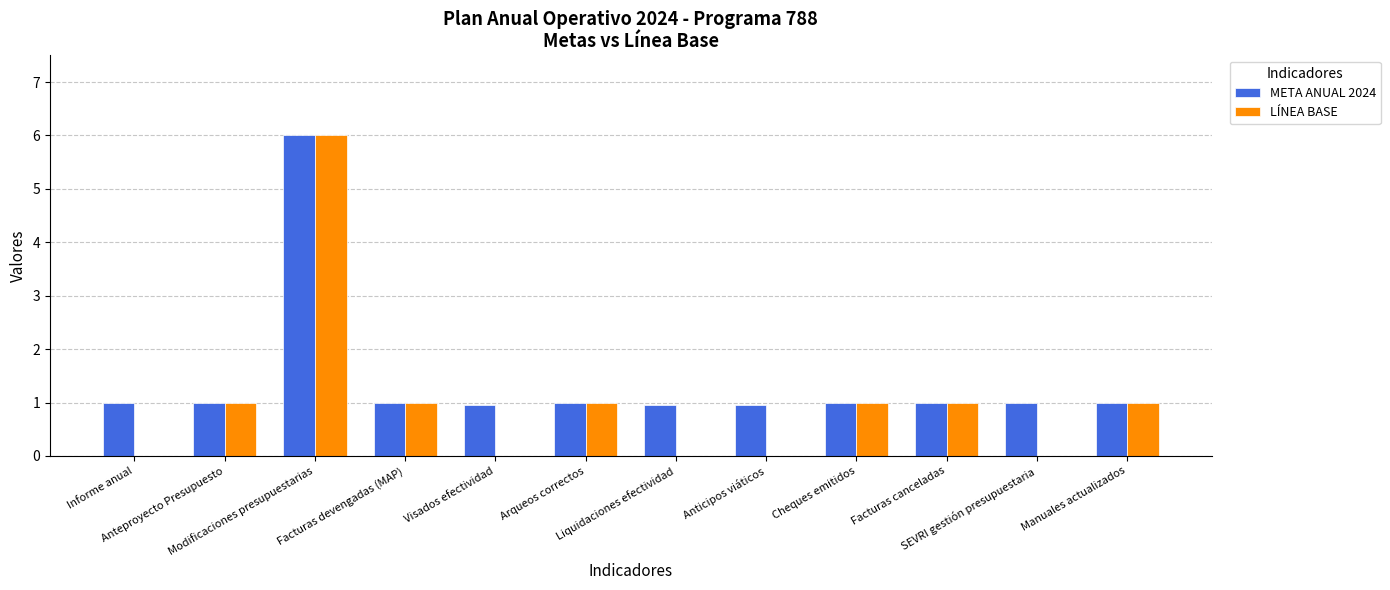

What is the difference between the LÍNEA BASE values at Liquidaciones efectividad and Manuales actualizados?

1.0